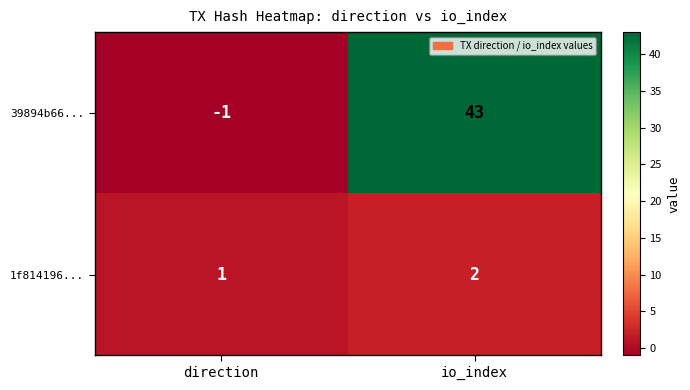

At which category is the sum across all series the highest?

io_index